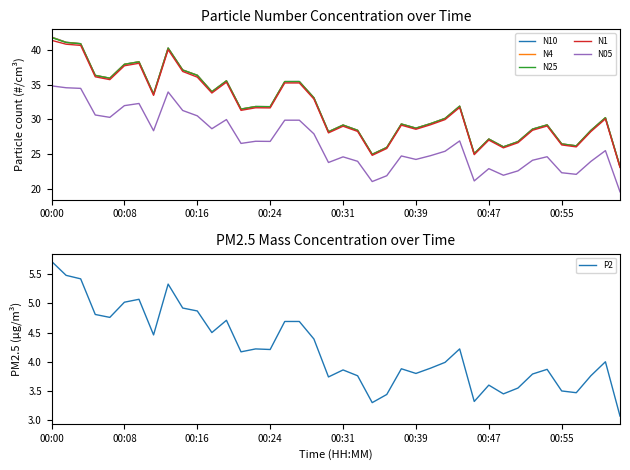

Read the N10 value at 00:08.

37.9